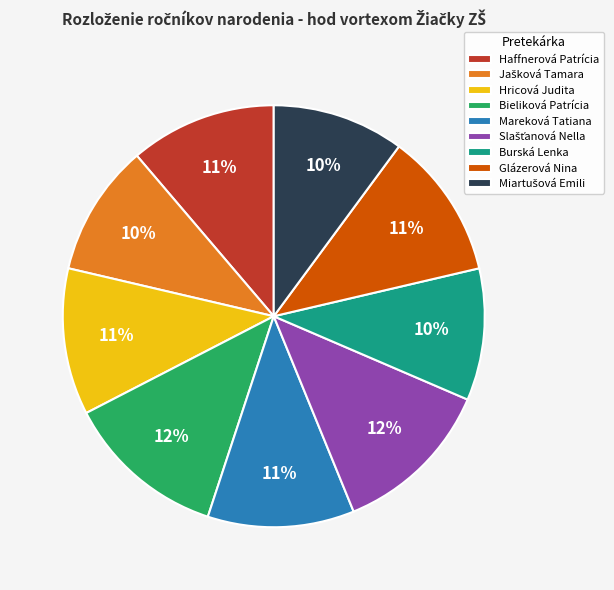

Combined, do Haffnerová Patrícia and Burská Lenka account for over 50%?

No